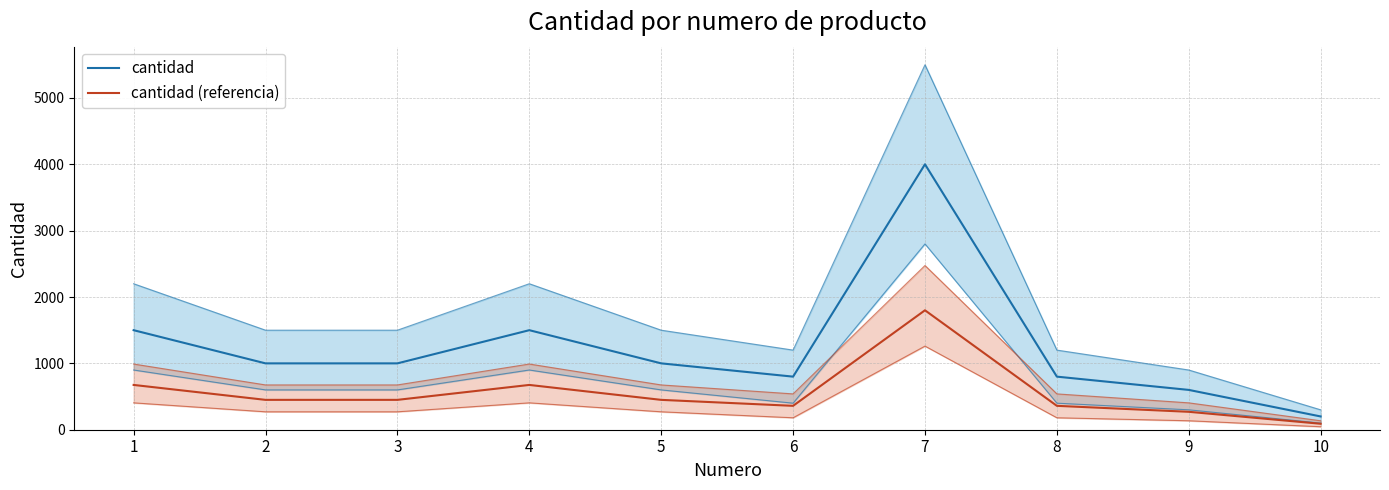

How many series are shown in this chart?

2